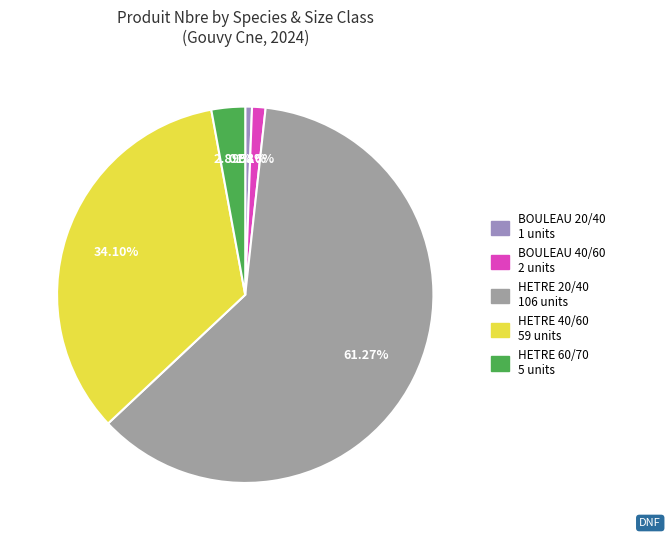

Rank the categories by value from lowest to highest.

BOULEAU 20/40, BOULEAU 40/60, HETRE 60/70, HETRE 40/60, HETRE 20/40